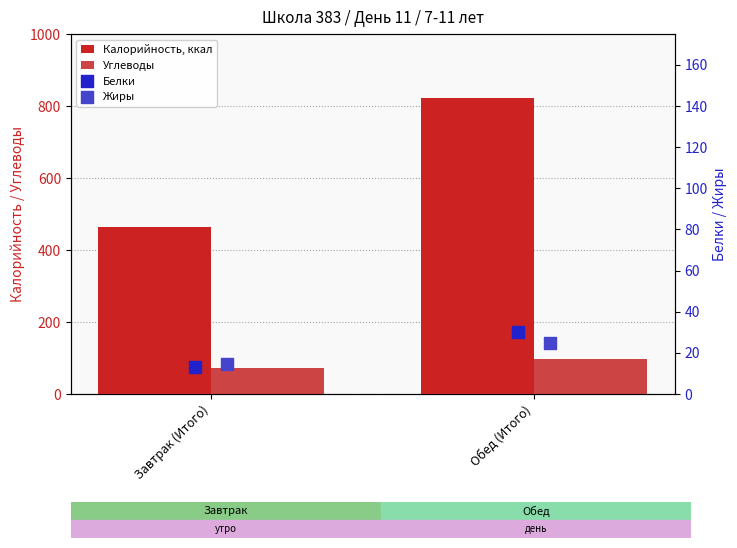

Which series has the largest total across all categories?

Калорийность, ккал